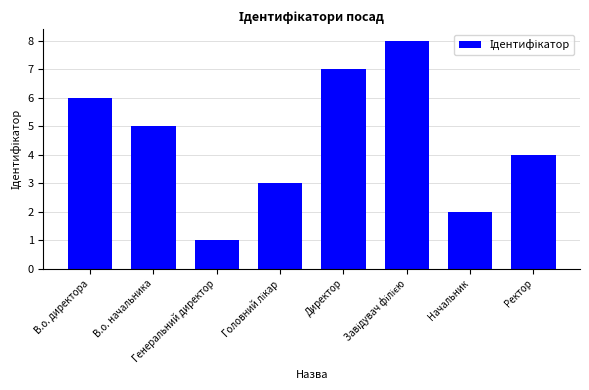

What is the difference between the second highest and minimum values?

6